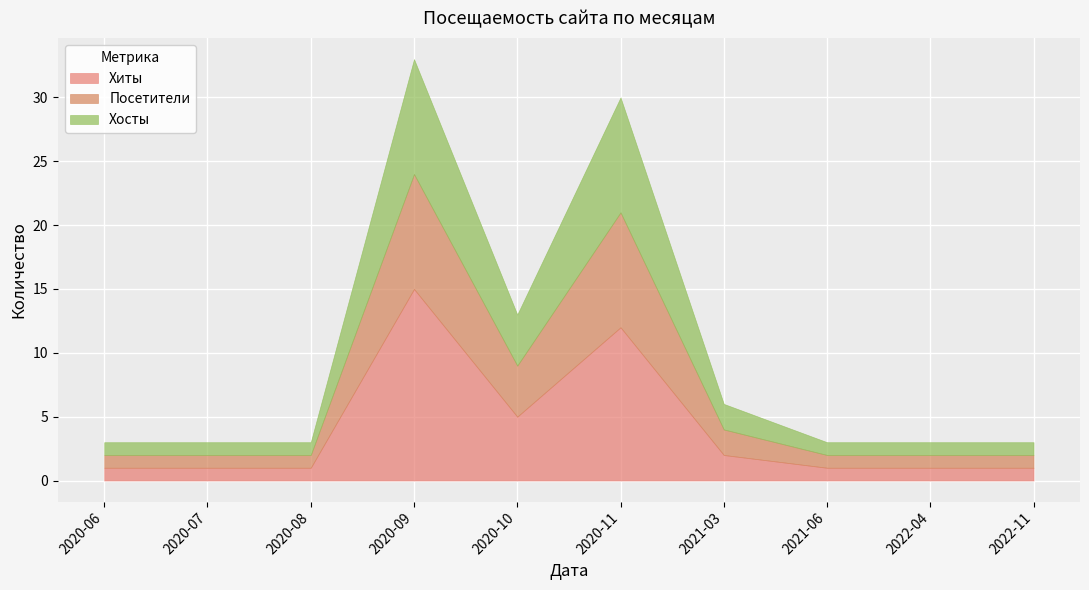

How many data points does each series have?

10